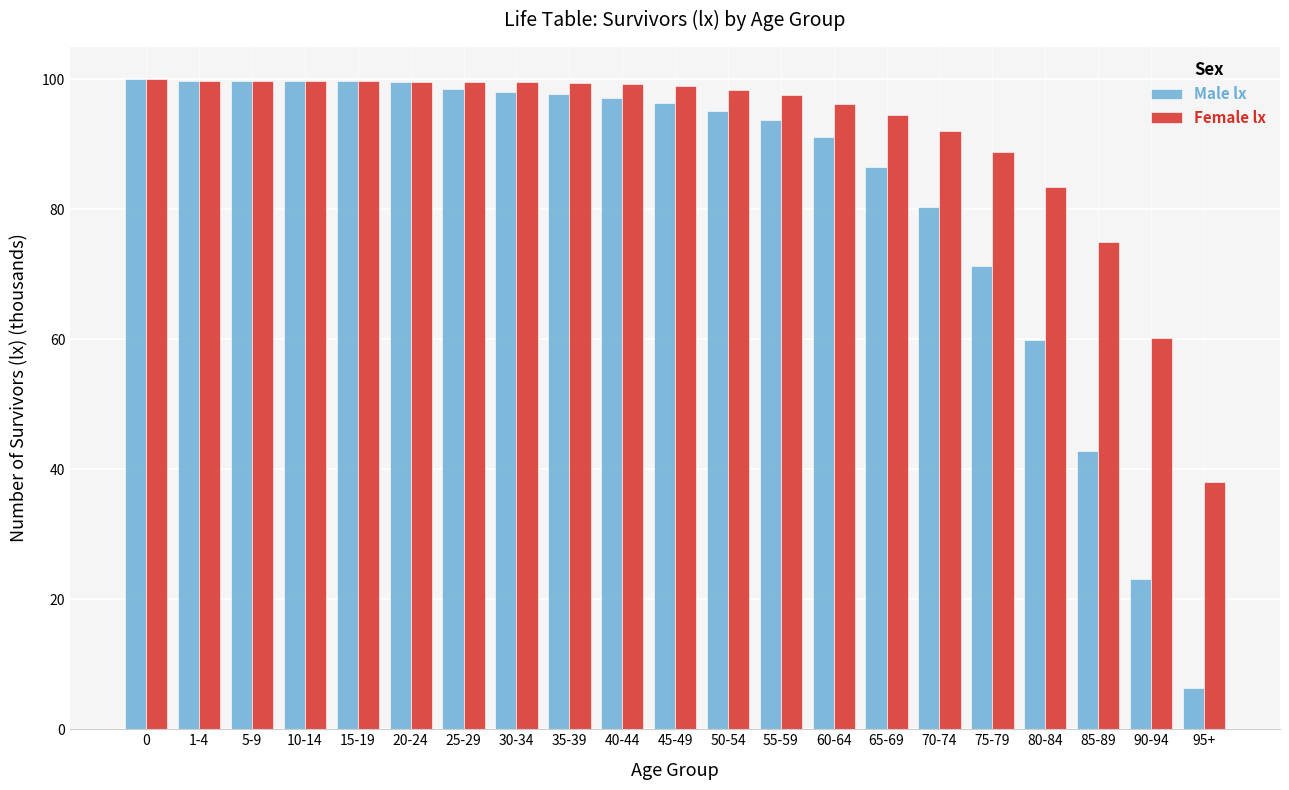

What are all the series names shown in the legend?

Male lx, Female lx